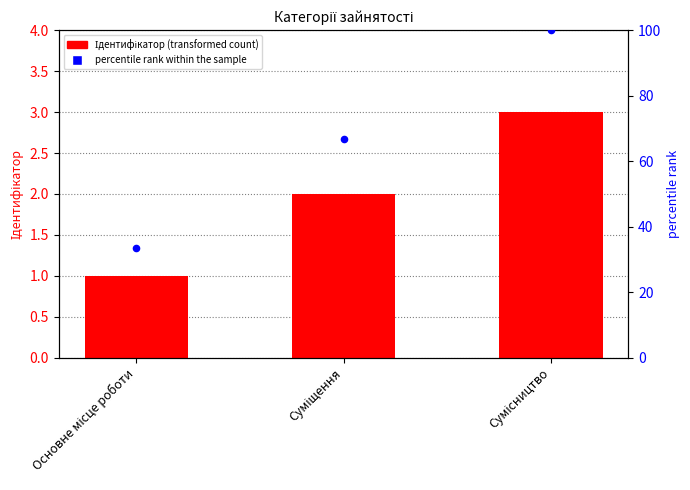

At which category is the sum across all series the highest?

Сумісництво